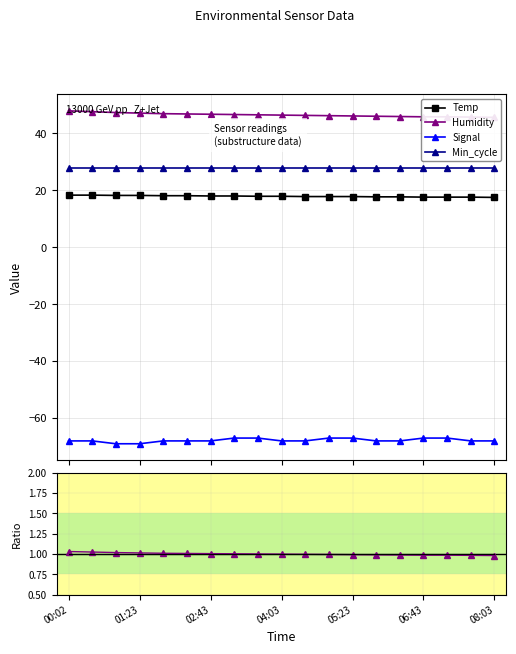

Where does the Humidity series first go above 46?

00:02